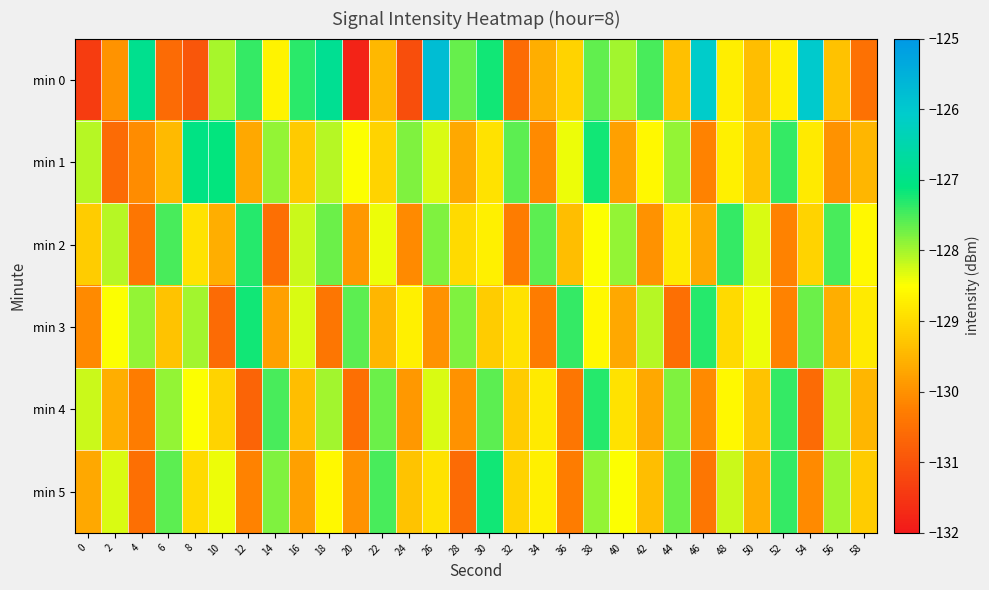

Reading left to right, extract all data points from this chart.

min 0: 0=-131.4	2=-130.0	4=-126.9	6=-130.6	8=-130.9	10=-128.0	12=-127.4	14=-128.7	16=-127.3	18=-126.8	20=-131.8	22=-129.5	24=-131.1	26=-125.8	28=-127.7	30=-127.2	32=-130.6	34=-129.6	36=-129.1	38=-127.6	40=-128.0	42=-127.5	44=-129.3	46=-126.1	48=-128.7	50=-129.4	52=-128.7	54=-126.0	56=-129.3	58=-130.5
min 1: 0=-128.1	2=-130.6	4=-130.1	6=-129.4	8=-127.0	10=-127.1	12=-129.7	14=-127.9	16=-129.2	18=-128.1	20=-128.5	22=-129.1	24=-127.8	26=-128.3	28=-129.7	30=-128.9	32=-127.6	34=-130.1	36=-128.4	38=-127.2	40=-129.8	42=-128.6	44=-127.9	46=-130.2	48=-128.7	50=-129.3	52=-127.4	54=-128.8	56=-130.0	58=-129.5
min 2: 0=-129.2	2=-128.1	4=-130.4	6=-127.5	8=-128.9	10=-129.6	12=-127.3	14=-130.5	16=-128.2	18=-127.7	20=-129.9	22=-128.4	24=-130.1	26=-127.8	28=-129.0	30=-128.7	32=-130.3	34=-127.6	36=-129.4	38=-128.5	40=-127.9	42=-130.0	44=-128.8	46=-129.7	48=-127.4	50=-128.3	52=-130.2	54=-129.1	56=-127.5	58=-128.6
min 3: 0=-130.1	2=-128.5	4=-127.9	6=-129.3	8=-128.0	10=-130.6	12=-127.2	14=-129.8	16=-128.3	18=-130.4	20=-127.6	22=-129.5	24=-128.7	26=-130.0	28=-127.8	30=-129.2	32=-128.9	34=-130.3	36=-127.4	38=-128.6	40=-129.7	42=-128.1	44=-130.5	46=-127.3	48=-129.0	50=-128.4	52=-130.2	54=-127.7	56=-129.6	58=-128.8
min 4: 0=-128.2	2=-129.6	4=-130.3	6=-127.9	8=-128.5	10=-129.1	12=-130.7	14=-127.5	16=-129.4	18=-128.0	20=-130.5	22=-127.7	24=-129.9	26=-128.3	28=-130.0	30=-127.6	32=-129.2	34=-128.8	36=-130.4	38=-127.3	40=-128.9	42=-129.7	44=-127.8	46=-130.1	48=-128.6	50=-129.3	52=-127.4	54=-130.6	56=-128.1	58=-129.5
min 5: 0=-129.7	2=-128.3	4=-130.5	6=-127.6	8=-129.0	10=-128.4	12=-130.2	14=-127.8	16=-129.8	18=-128.6	20=-130.0	22=-127.5	24=-129.3	26=-128.9	28=-130.6	30=-127.2	32=-129.1	34=-128.7	36=-130.3	38=-127.9	40=-128.5	42=-129.4	44=-127.7	46=-130.4	48=-128.2	50=-129.6	52=-127.4	54=-130.1	56=-128.0	58=-129.2